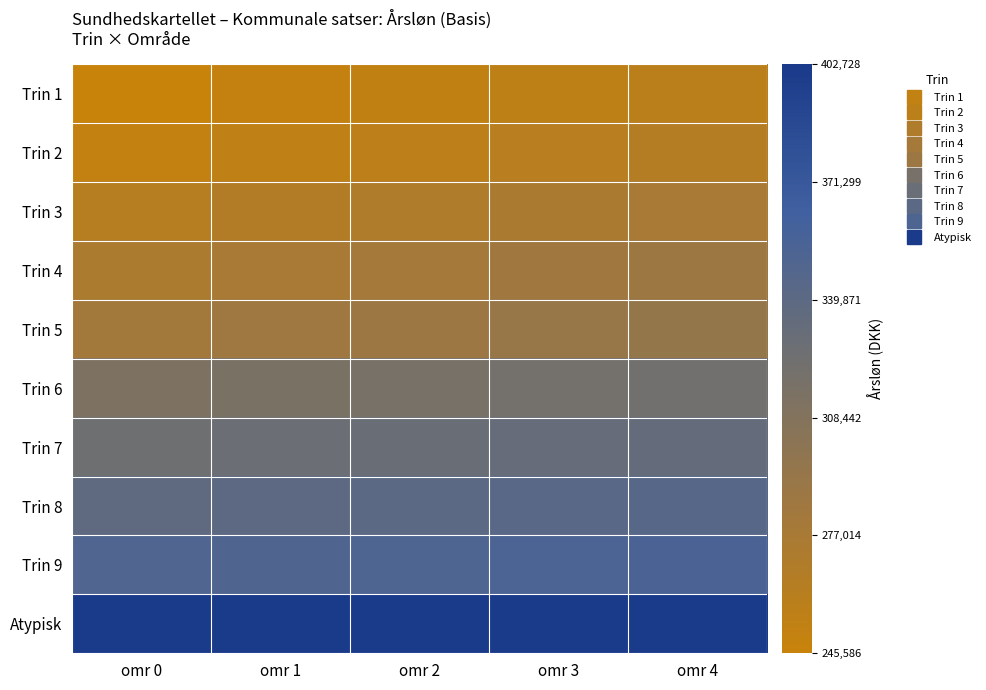

What is the total value across all series at omr 3?

3119299